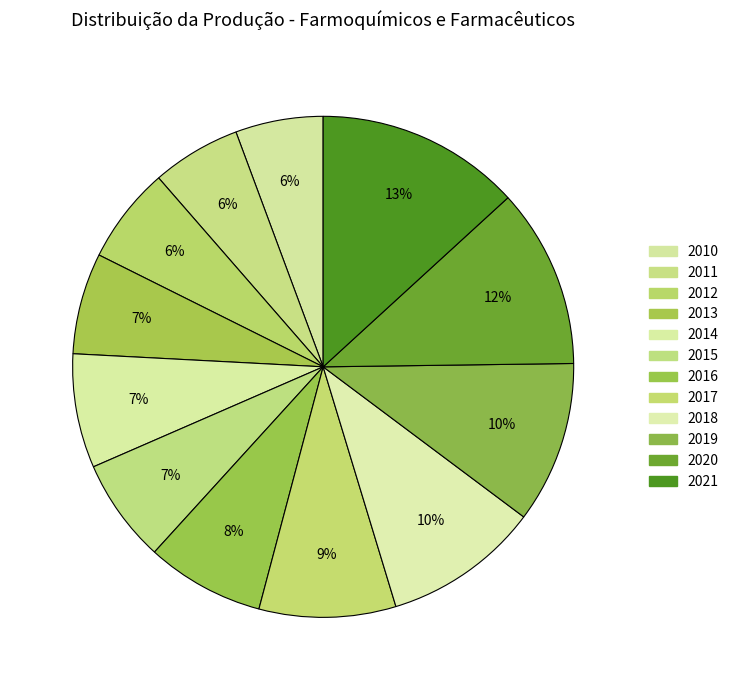

Count the number of slices in the pie.

12